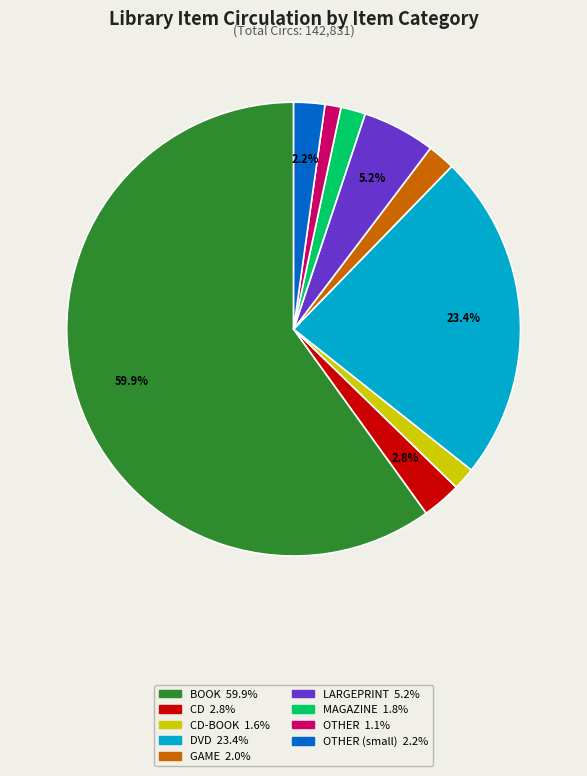

Is there any slice that represents more than half of the pie?

Yes